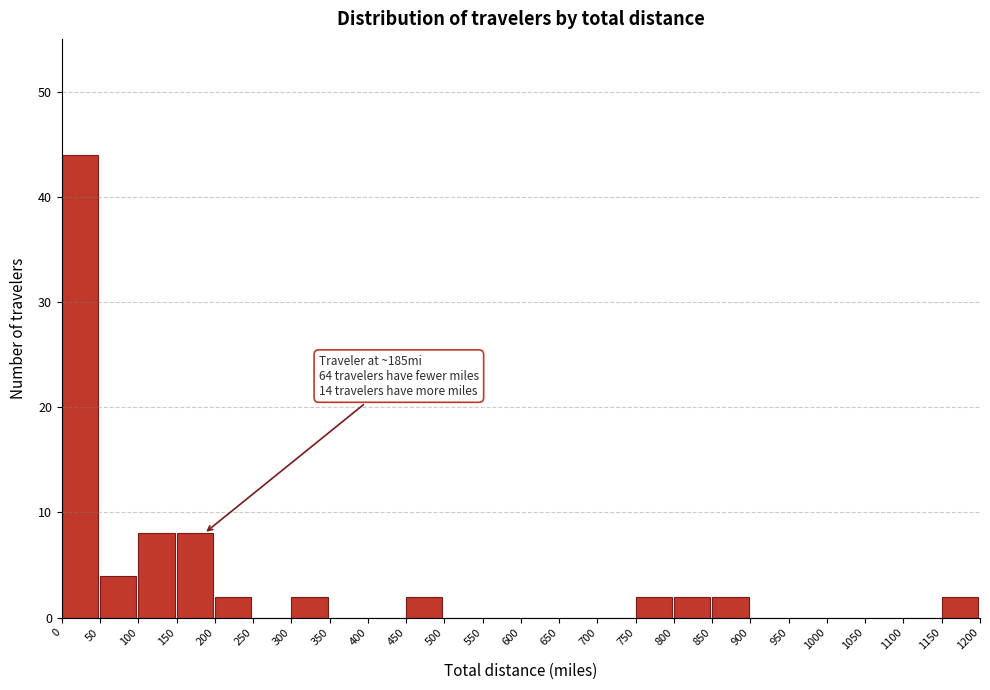

Over which range of the x-axis is the bar tallest?

0 to 50